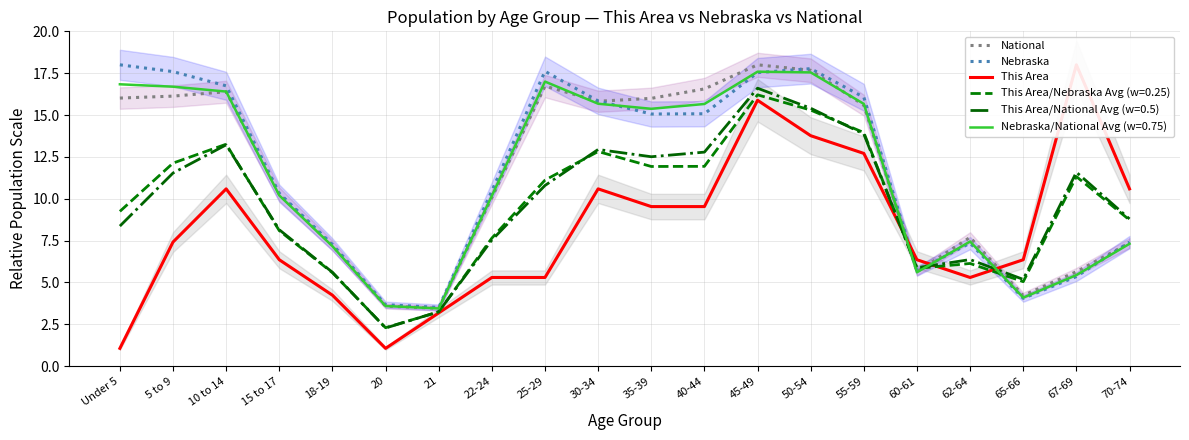

Which series has the largest range (max minus min)?

This Area